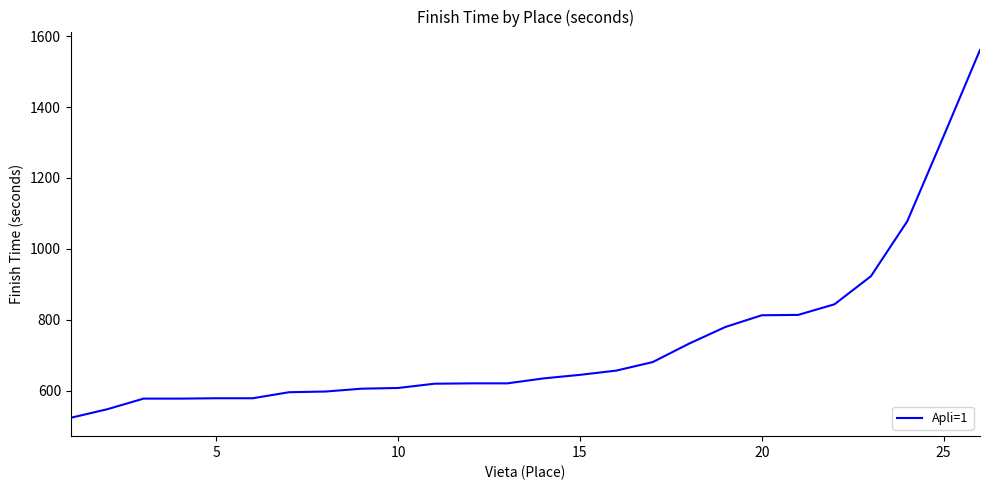

What is the smallest value displayed?

524